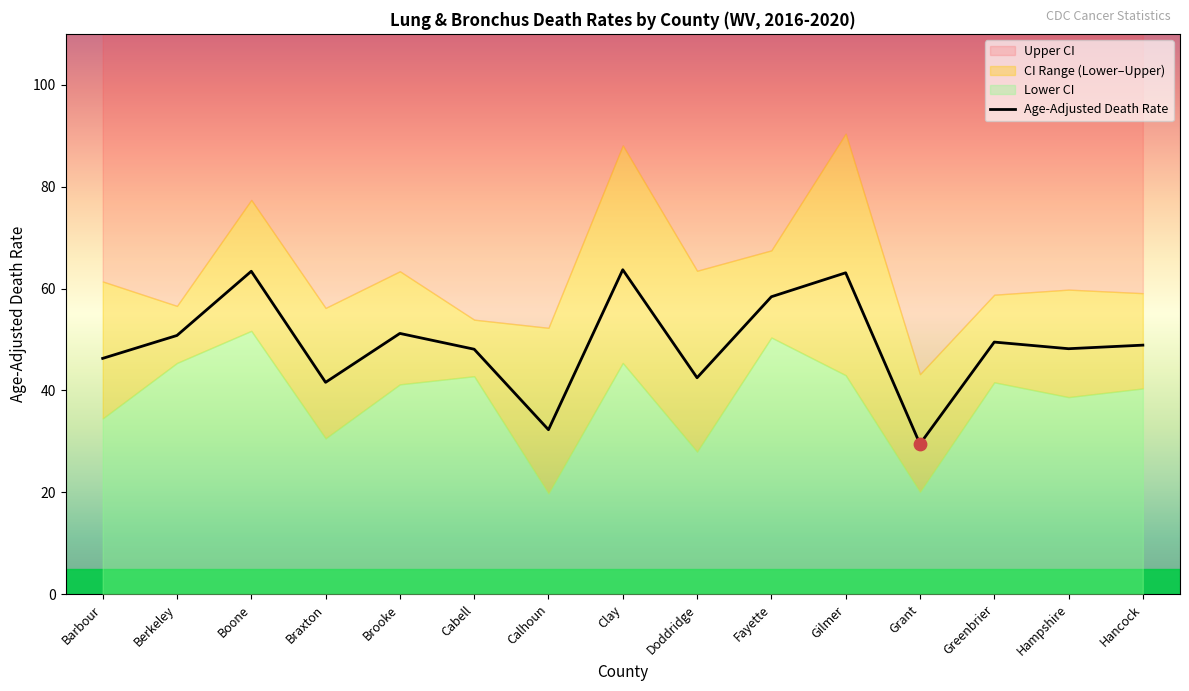

What is the total value across all series at Barbour?

142.2